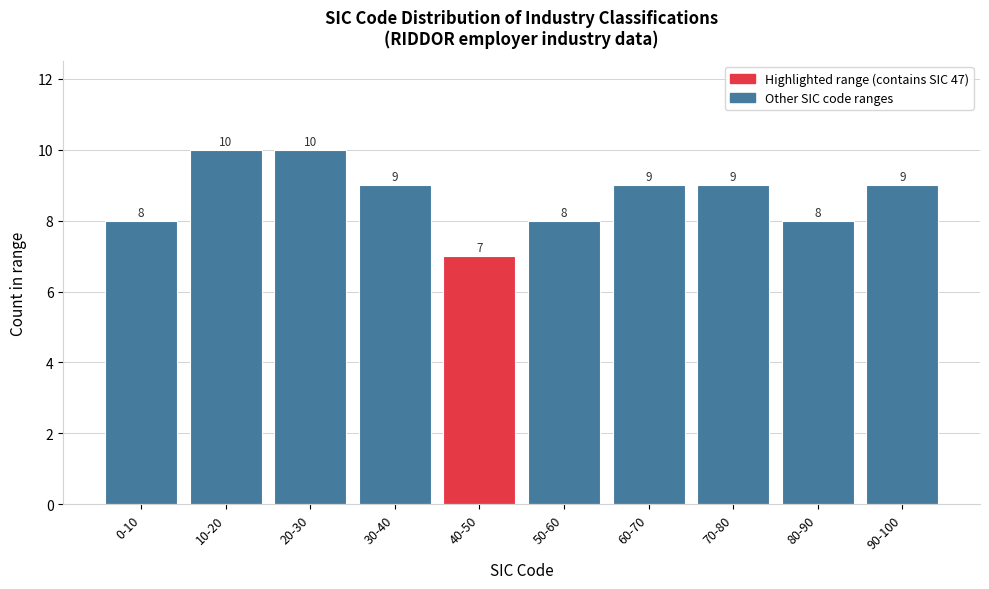

Reading right to left, extract all data points from this chart.

9	8	9	9	8	7	9	10	10	8